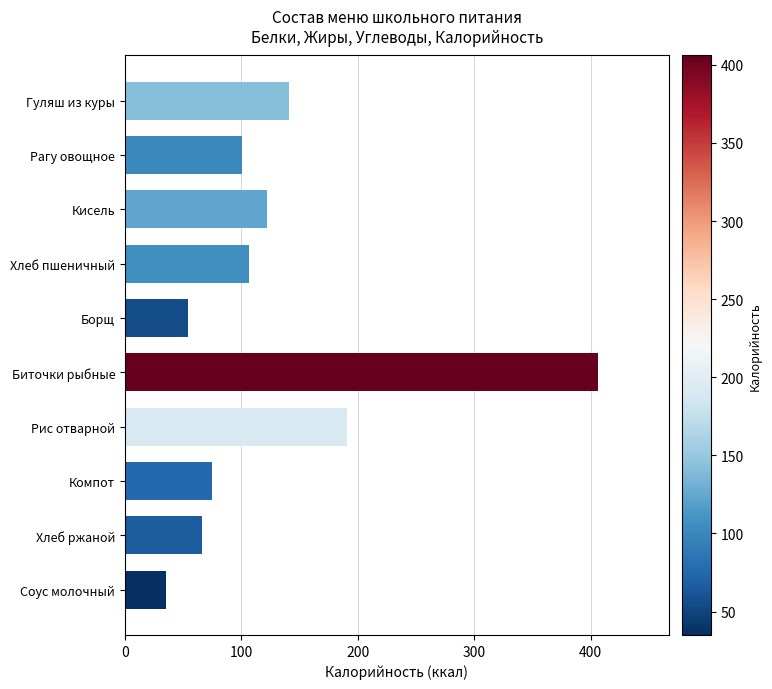

What is the greatest value displayed?

406